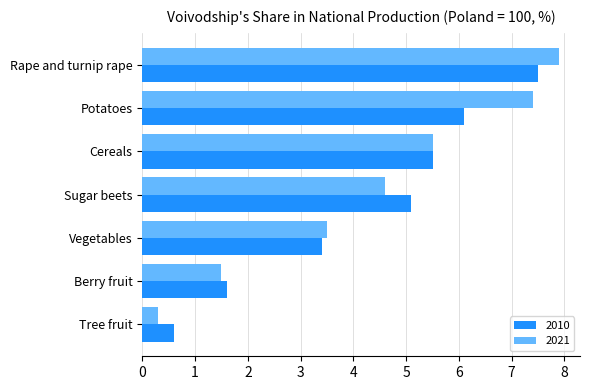

The value of 2010 at Vegetables is 3.4. True or false?

True